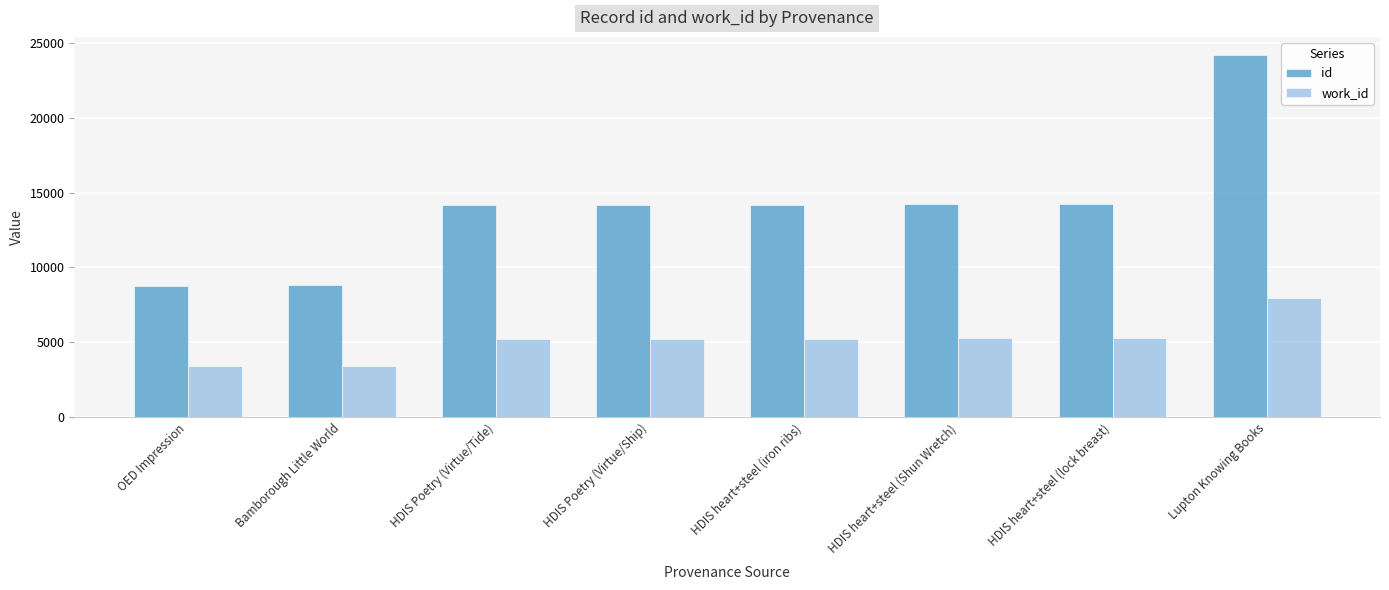

What is the difference between the maximum and minimum values in the id series?

15419